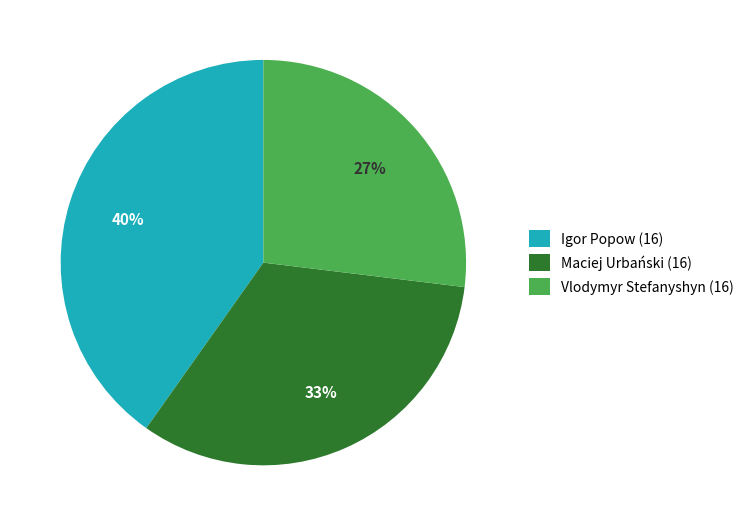

Does Vlodymyr Stefanyshyn (16) represent more than half of the total?

No